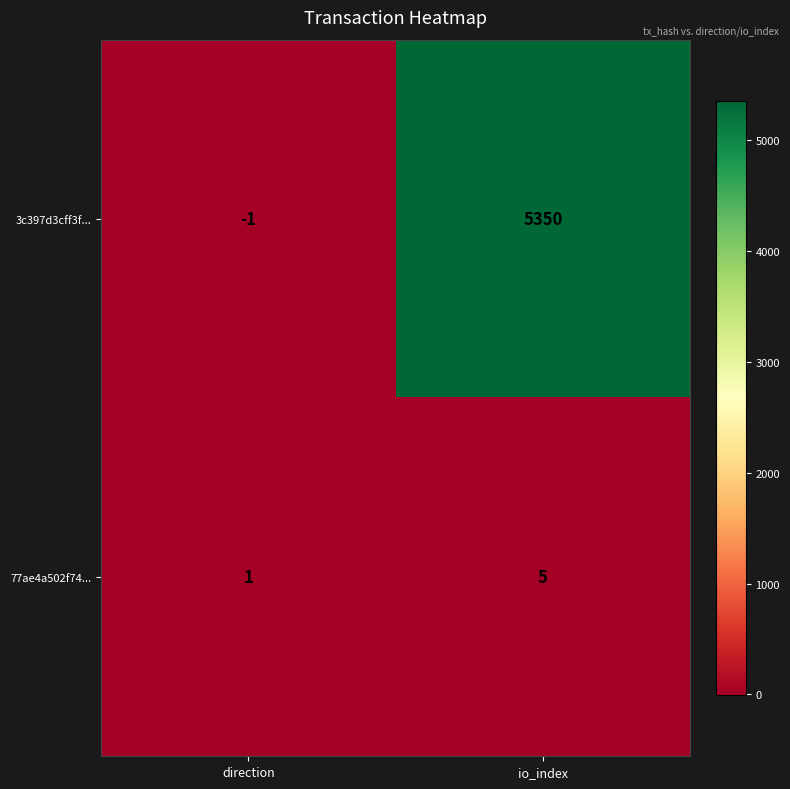

Which series has the largest range (max minus min)?

3c397d3cff3f...